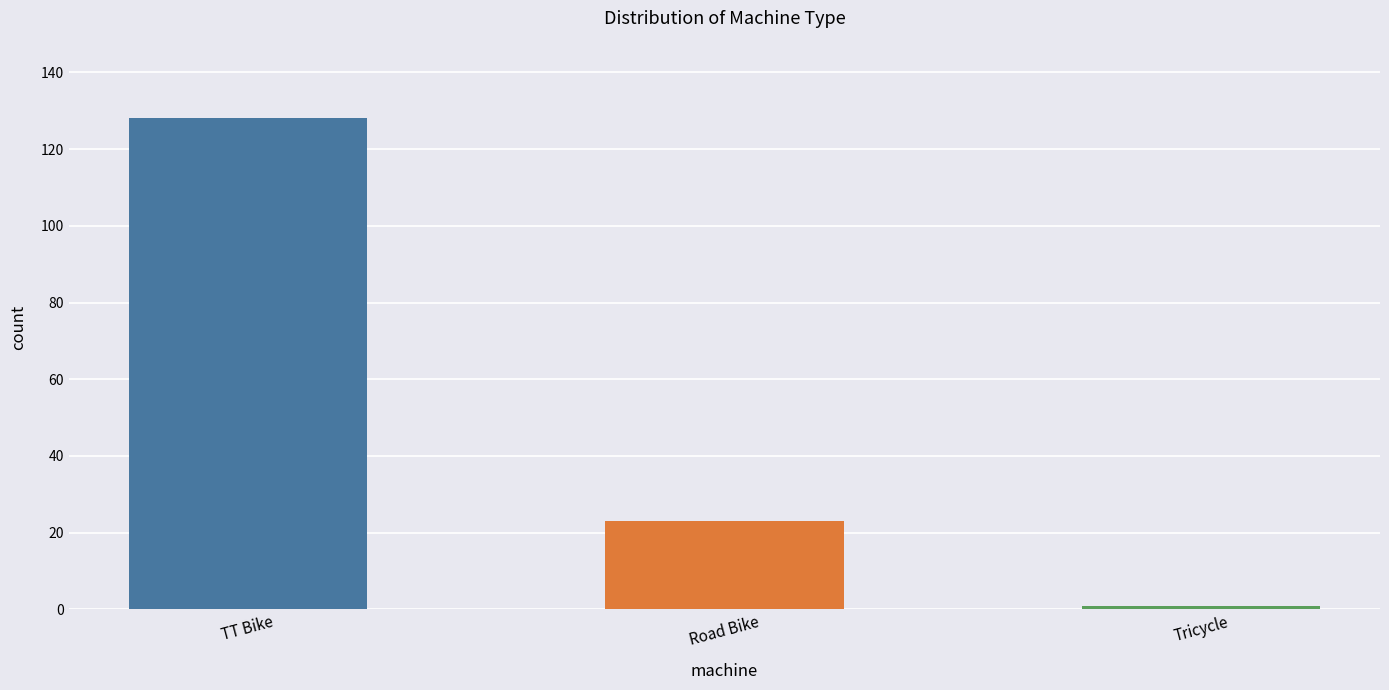

The value at Road Bike is 23. True or false?

True